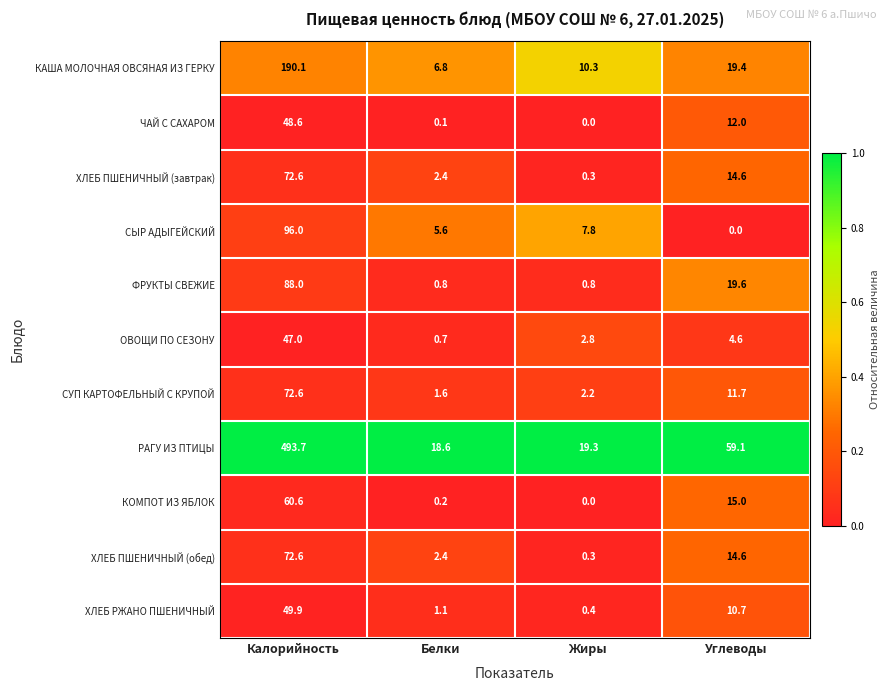

What is the total value across all series at Жиры?

44.2